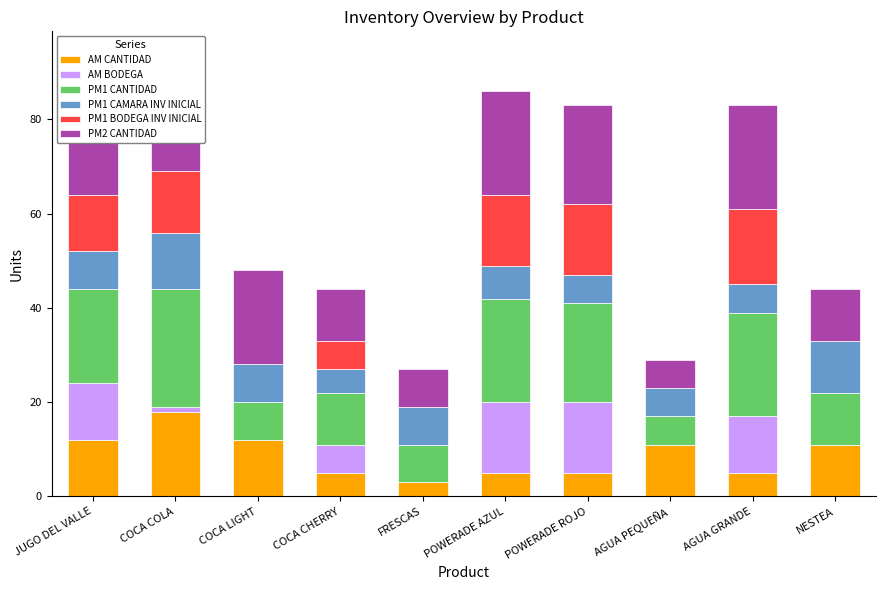

What is the difference between the maximum and minimum values in the PM1 CANTIDAD series?

19